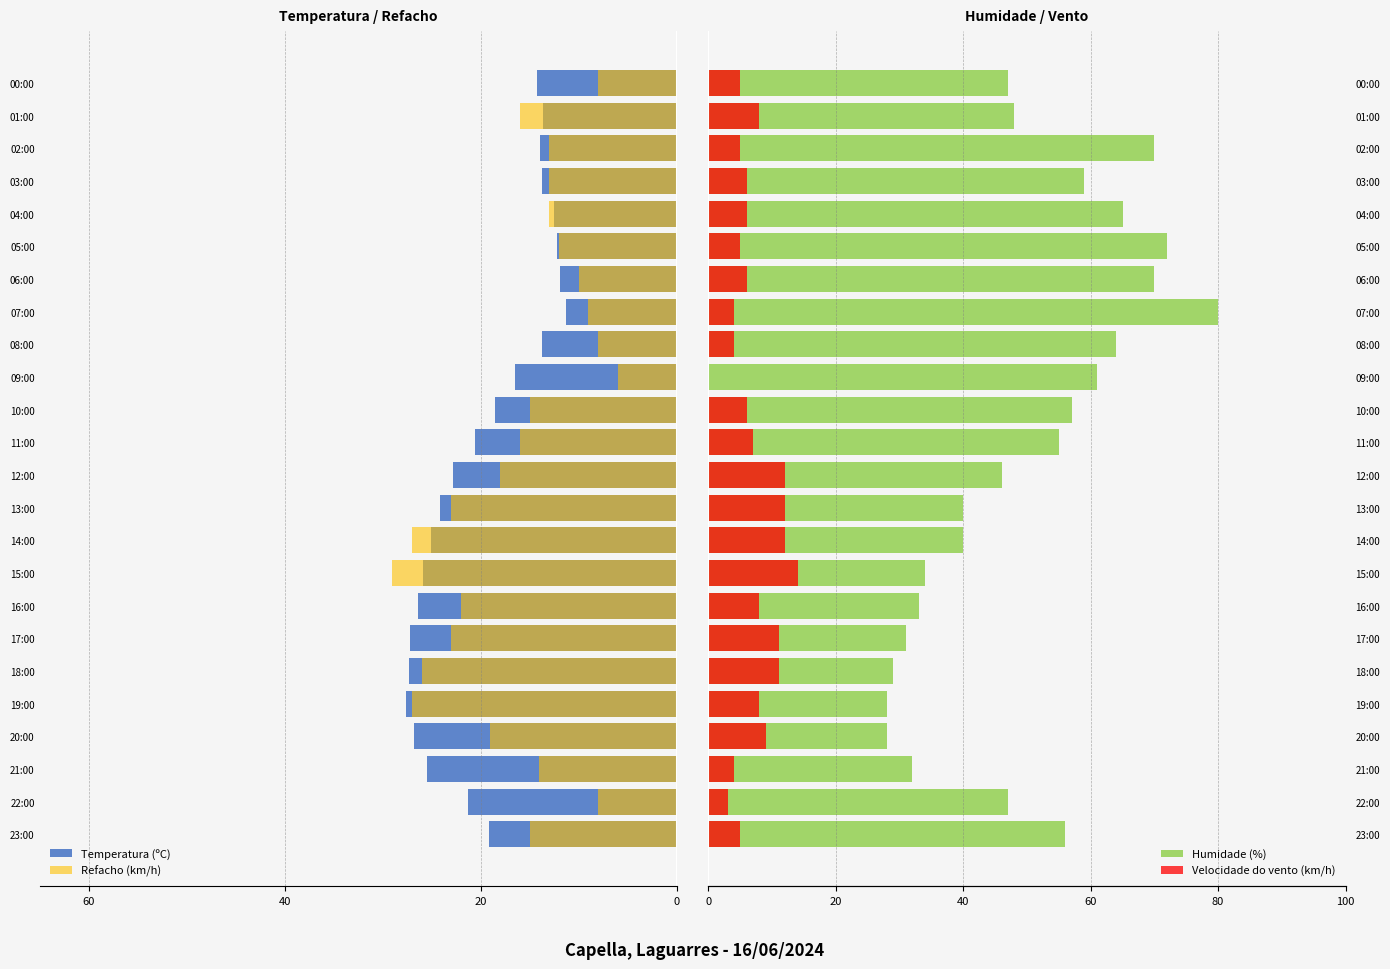

Which has a higher value, 11:00 or 15:00?

11:00